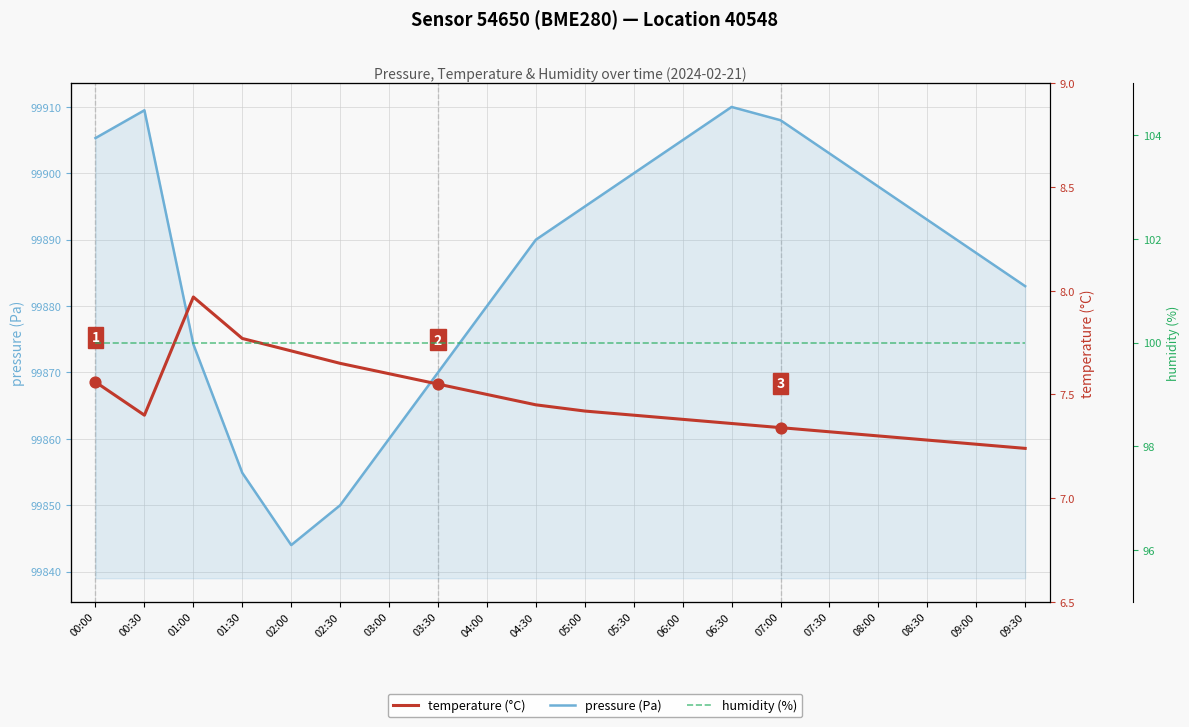

Is the value of temperature (°C) at 03:30 greater than the value of humidity (%) at 08:30?

No